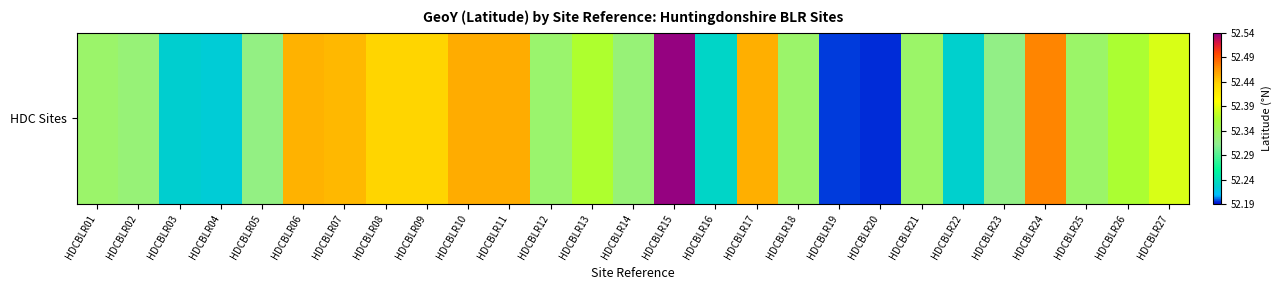

Which category has the highest value across all series?

HDCBLR15